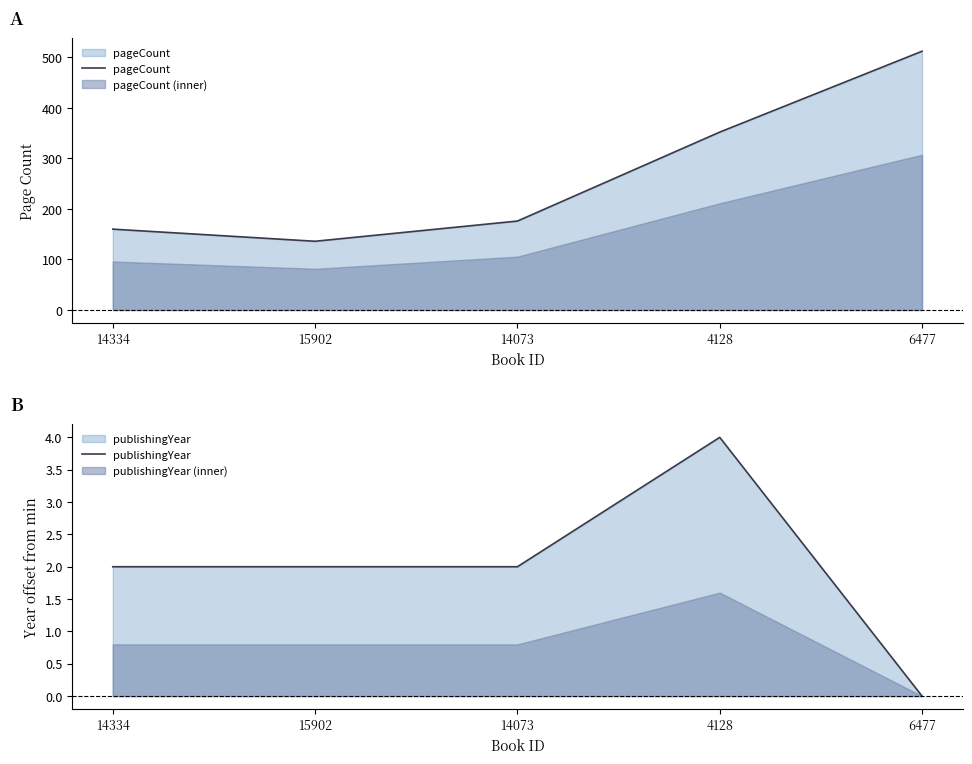

True or false: publishingYear has more than 1 interior local peaks.

False